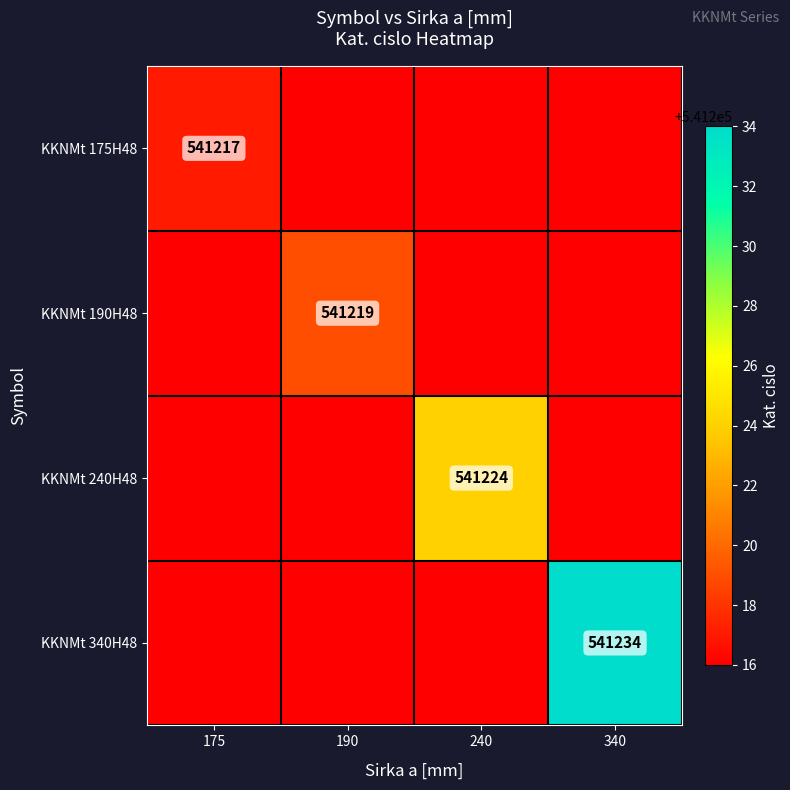

Which category has the highest value across all series?

340